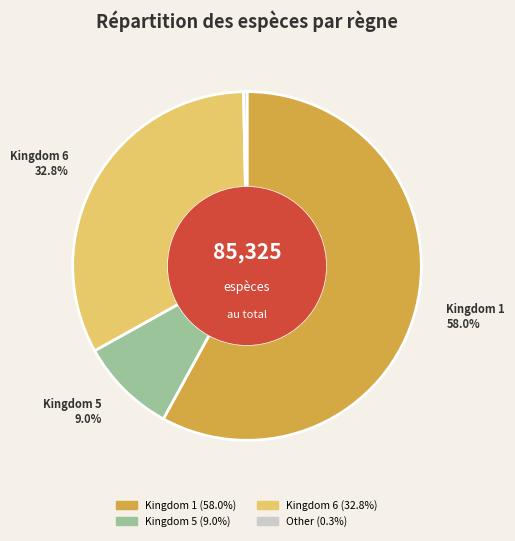

Is there a majority slice in this chart?

Yes